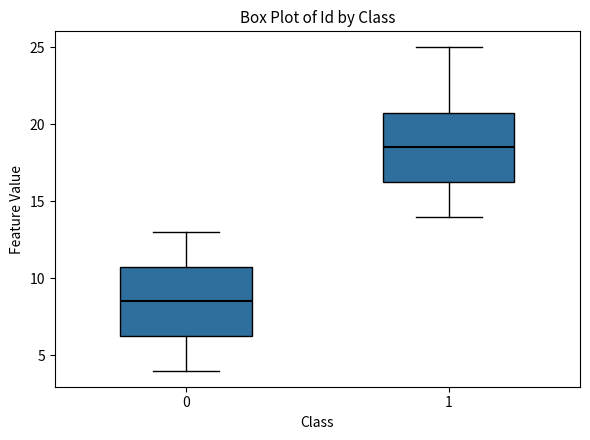

Reading left to right, transcribe this box plot: for each box, give where its median line is, the range the box spans, and where its two whiskers end, as read against the y-axis. The values are not printed on the chart, so give them approximately, as read against the axis.

0: median 8.5, box 6.5 to 11.0, whiskers 4.0 to 13.0
1: median 18.5, box 16.5 to 21.0, whiskers 14.0 to 25.0